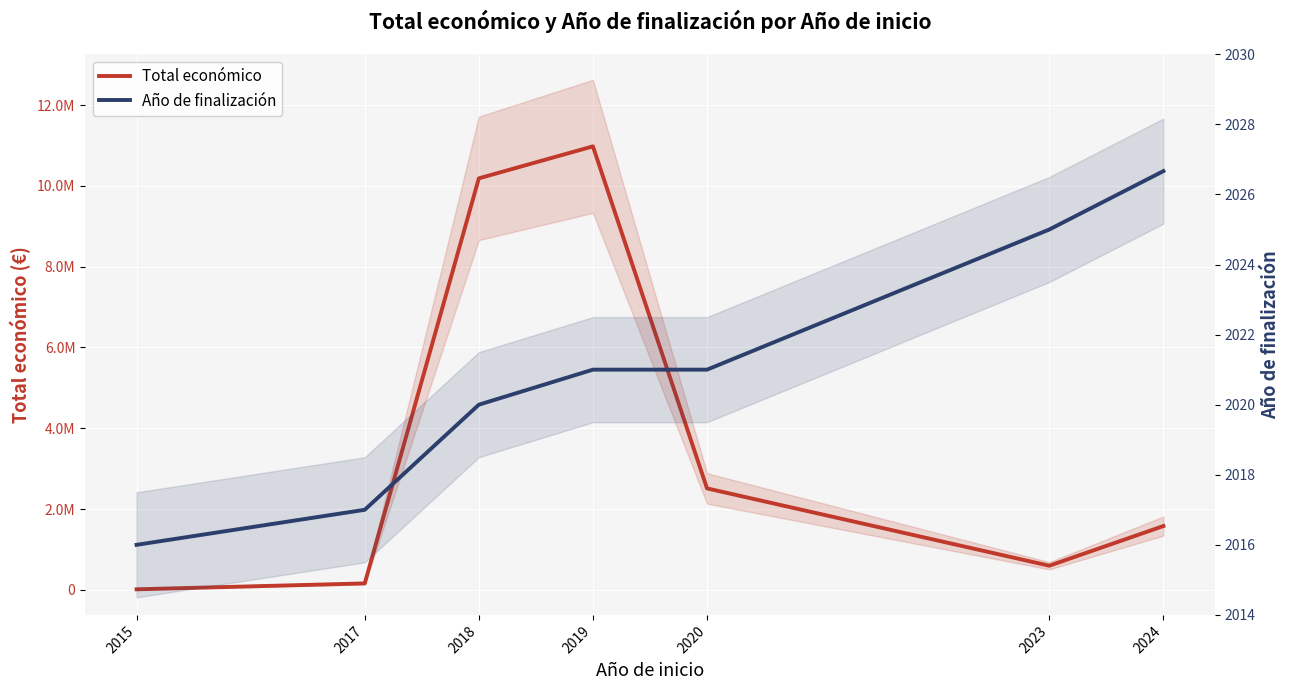

The Año de finalización series shows 2025.0 at 2023. True or false?

True